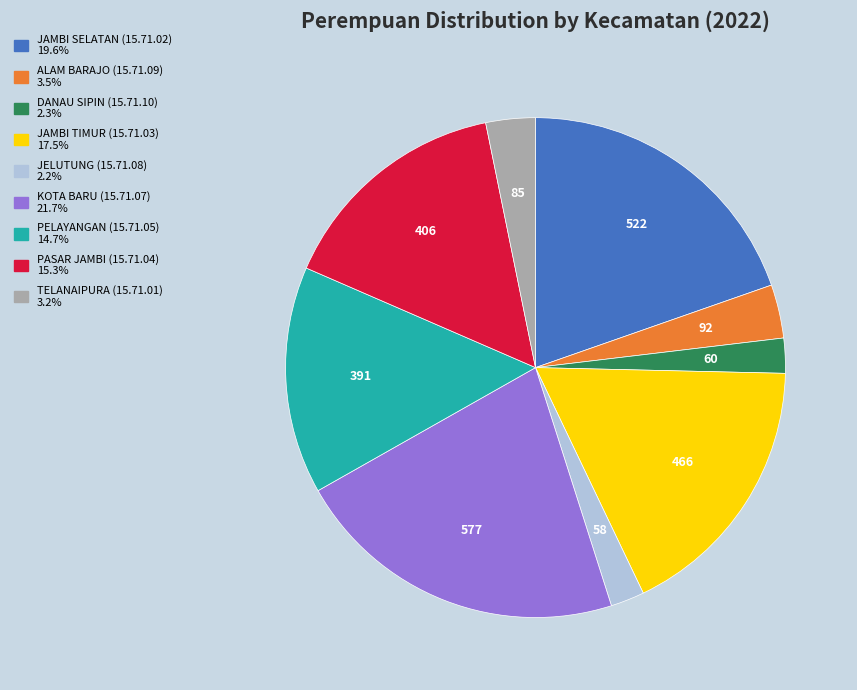

How many segments does this pie chart have?

9